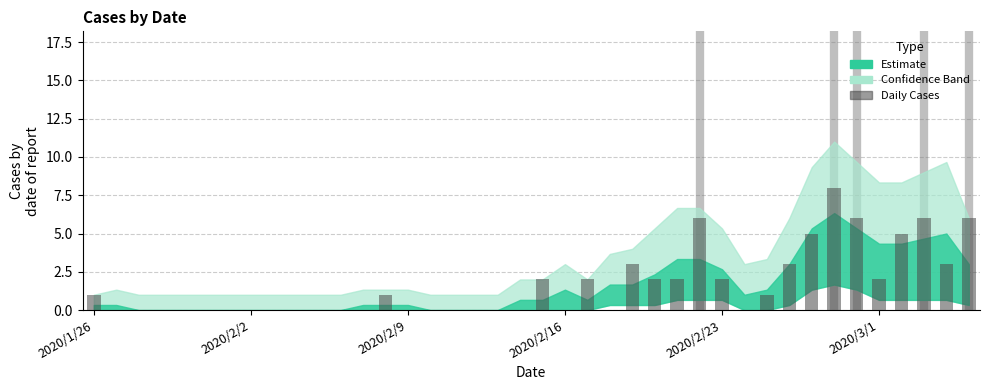

What is the greatest value displayed?

8